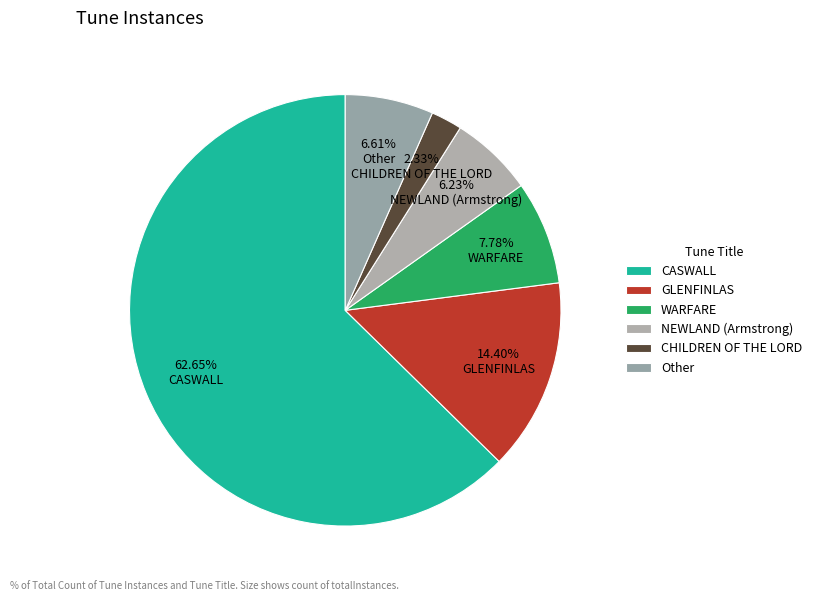

How many segments does this pie chart have?

6